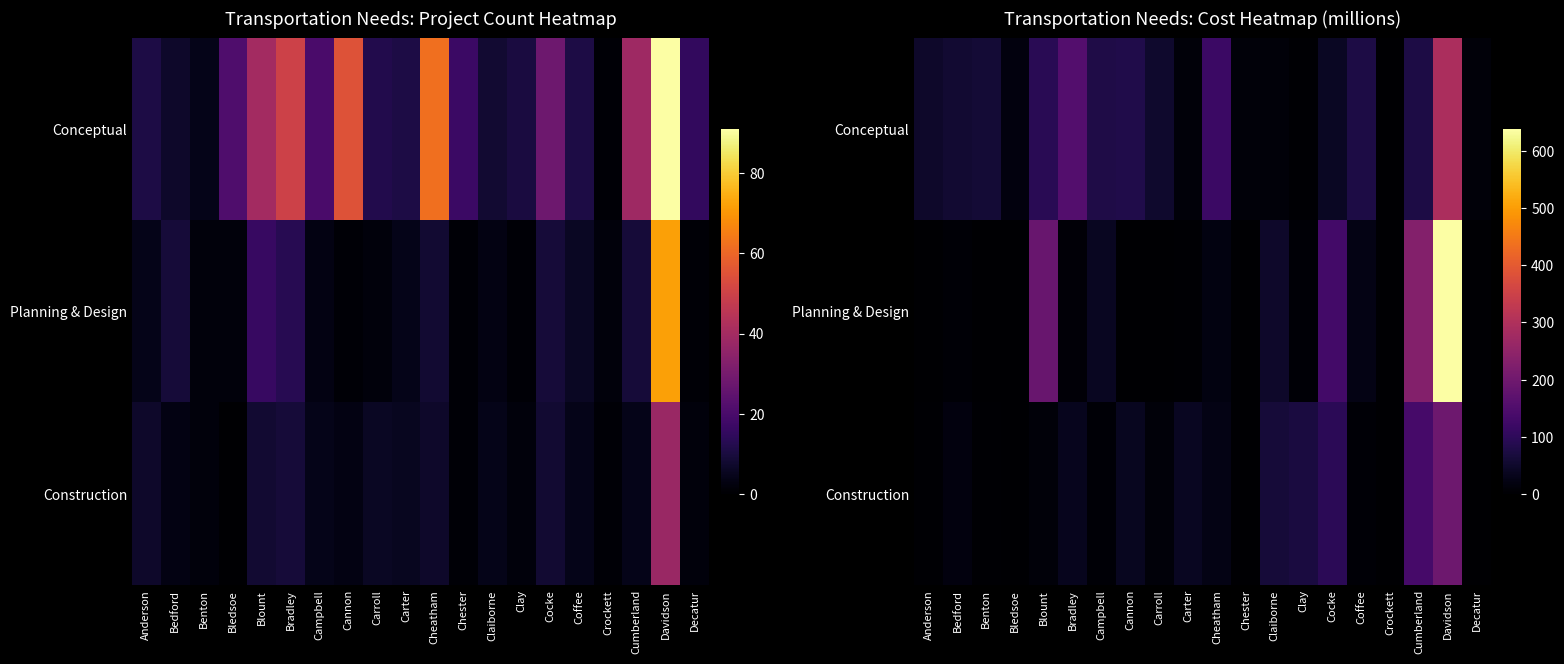

How many categories are shown in the chart?

20